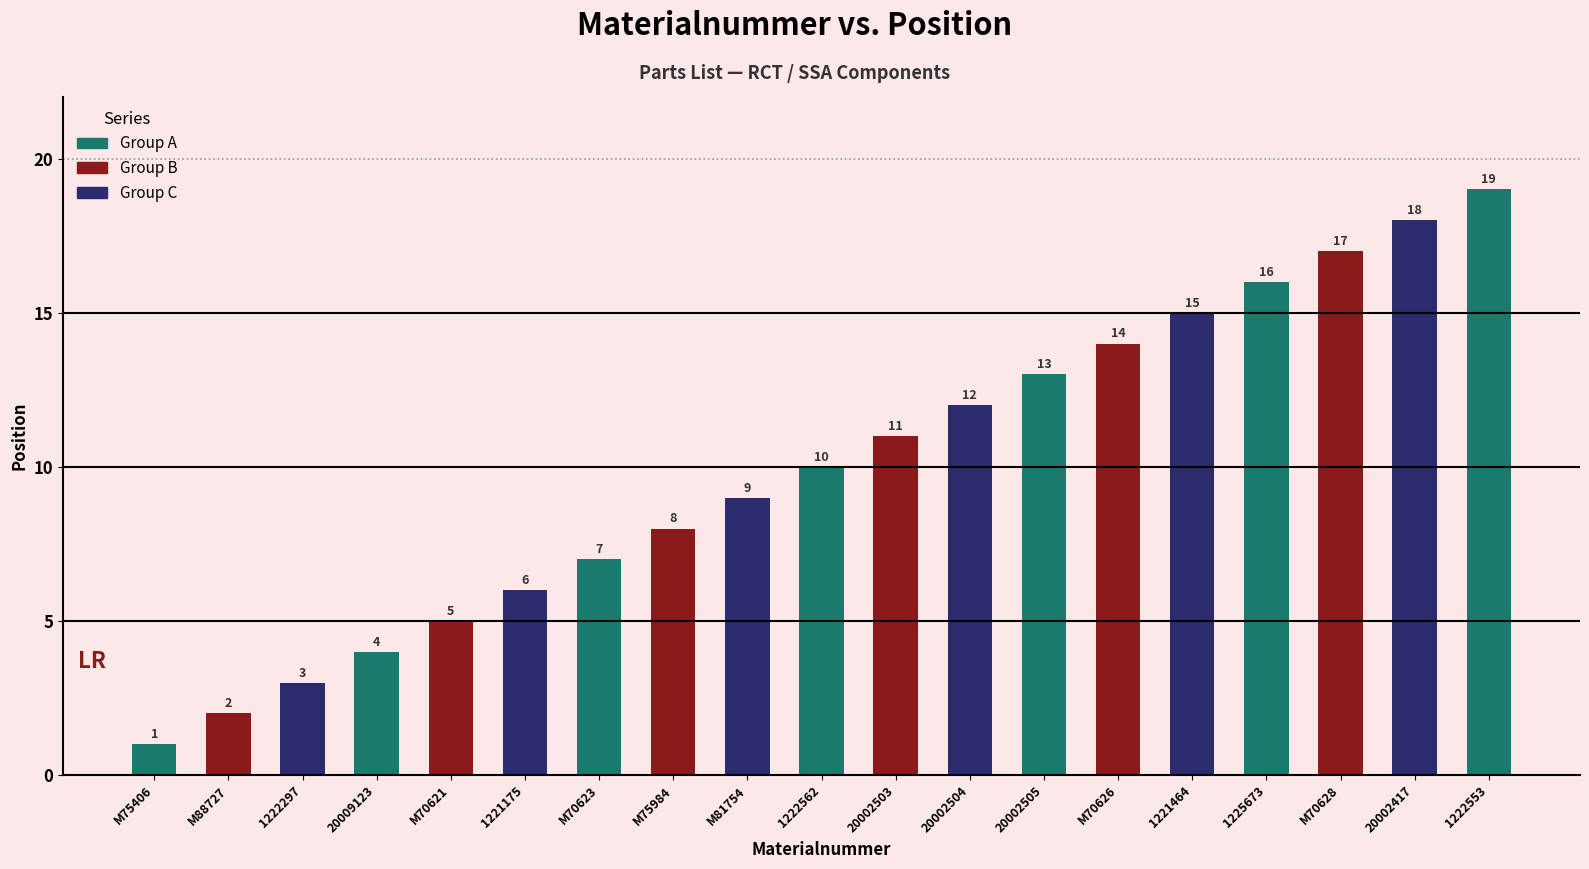

What is the difference between the maximum and minimum values?

18